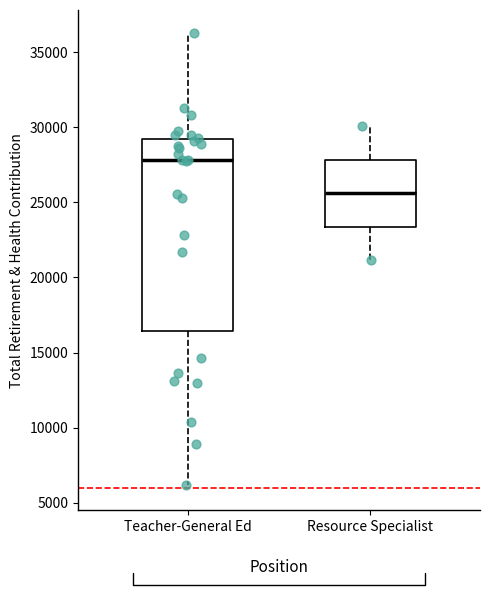

Reading left to right, read every box against the y-axis: the position of its median line, the range the box covers, and the ends of its whiskers. The values are not printed on the chart, so give them approximately, as read against the axis.

Teacher-General Ed: median 28000, box 16500 to 29000, whiskers 6000 to 36500
Resource Specialist: median 25500, box 23500 to 28000, whiskers 21000 to 30000